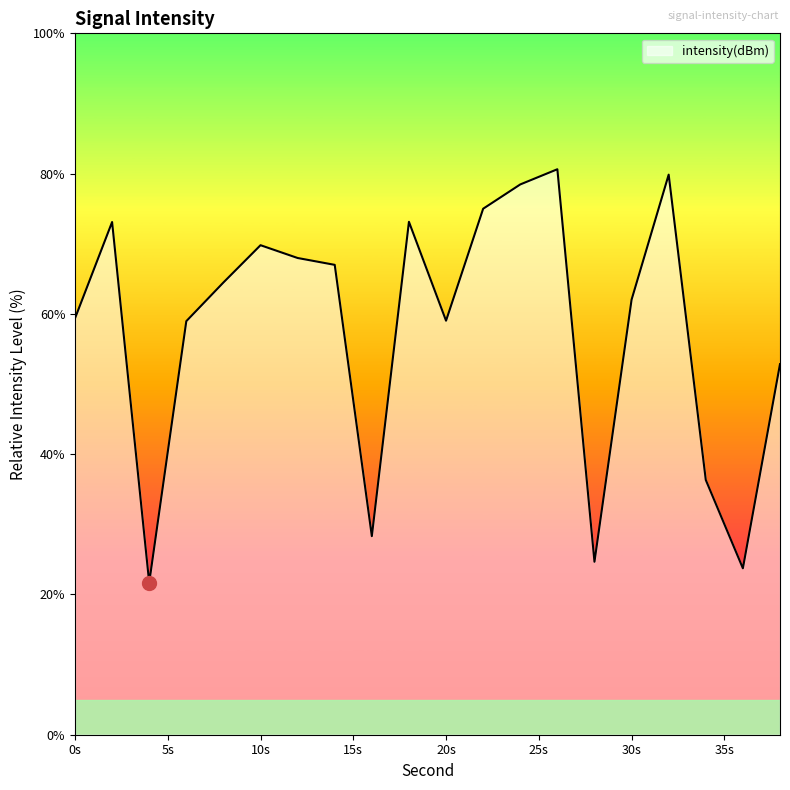

What is the smallest value displayed?

21.7